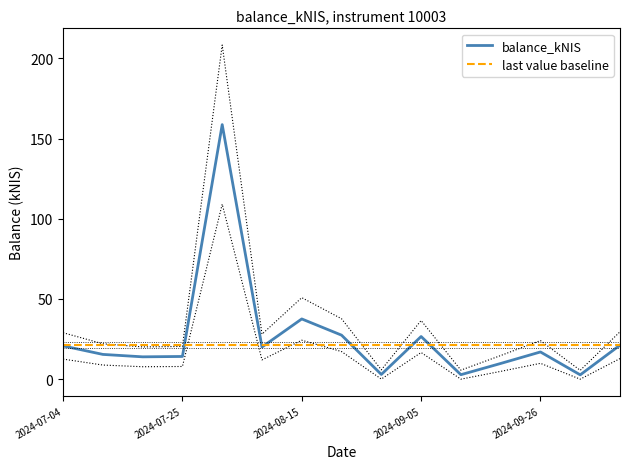

What is the change in value from 2024-07-11 to 2024-07-18?

-2.0